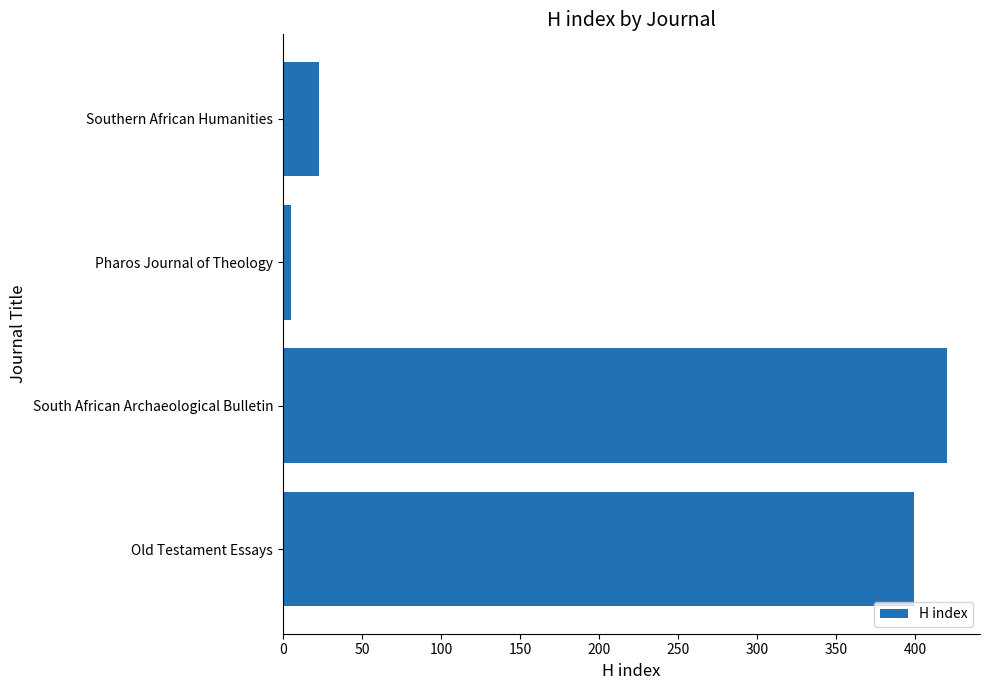

What is the change in value from Old Testament Essays to South African Archaeological Bulletin?

+21